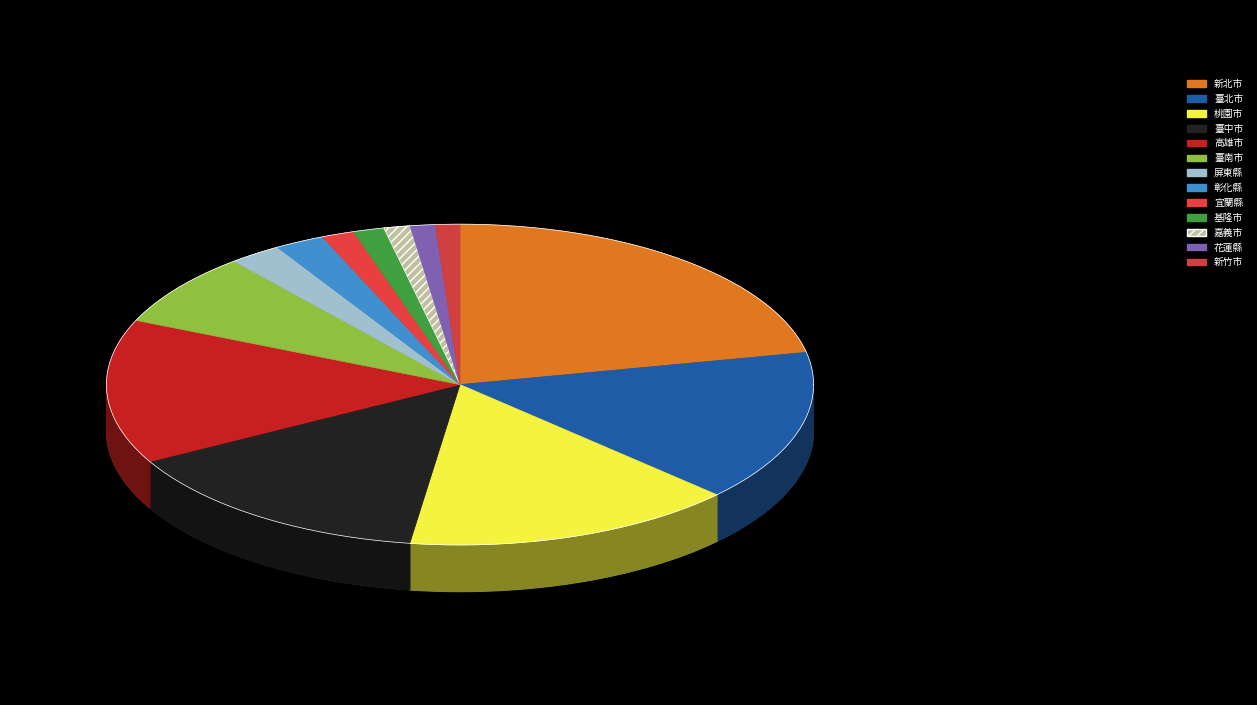

How many segments does this pie chart have?

13